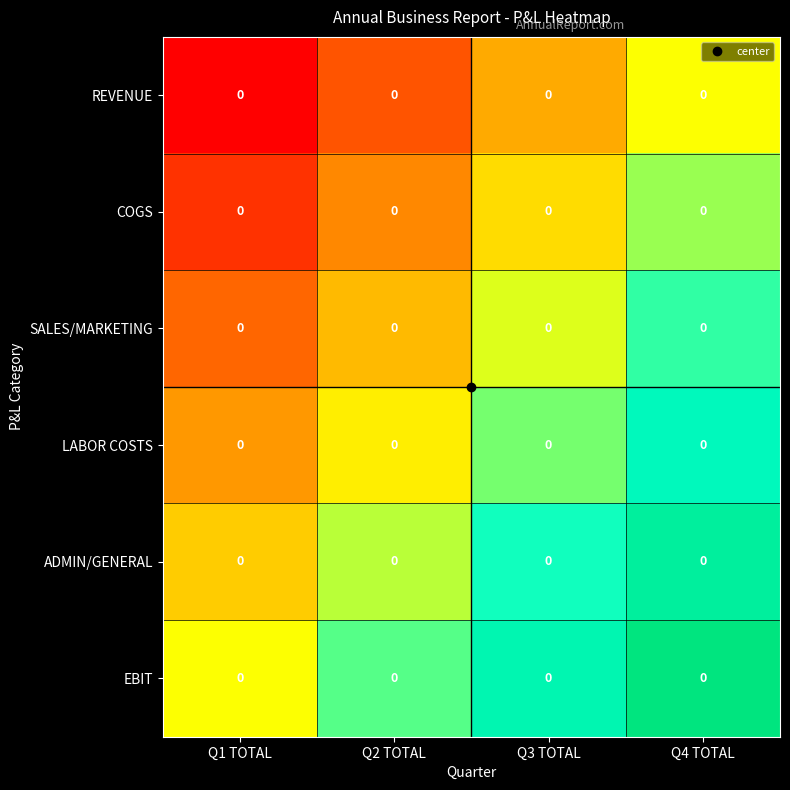

Which category has the highest value in the EBIT series?

Q4 TOTAL